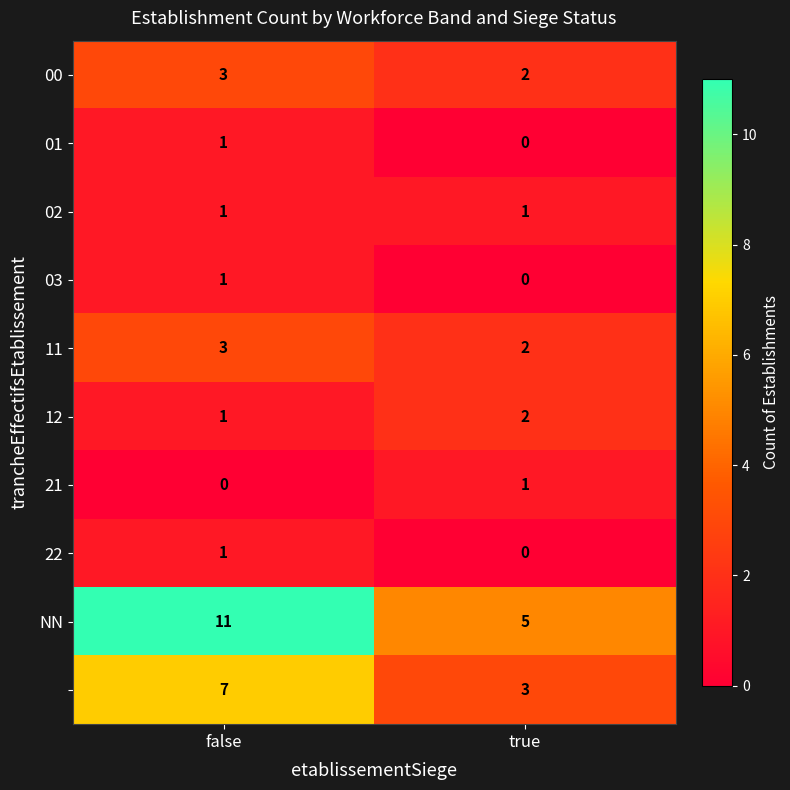

What is the total value across all series at false?

29